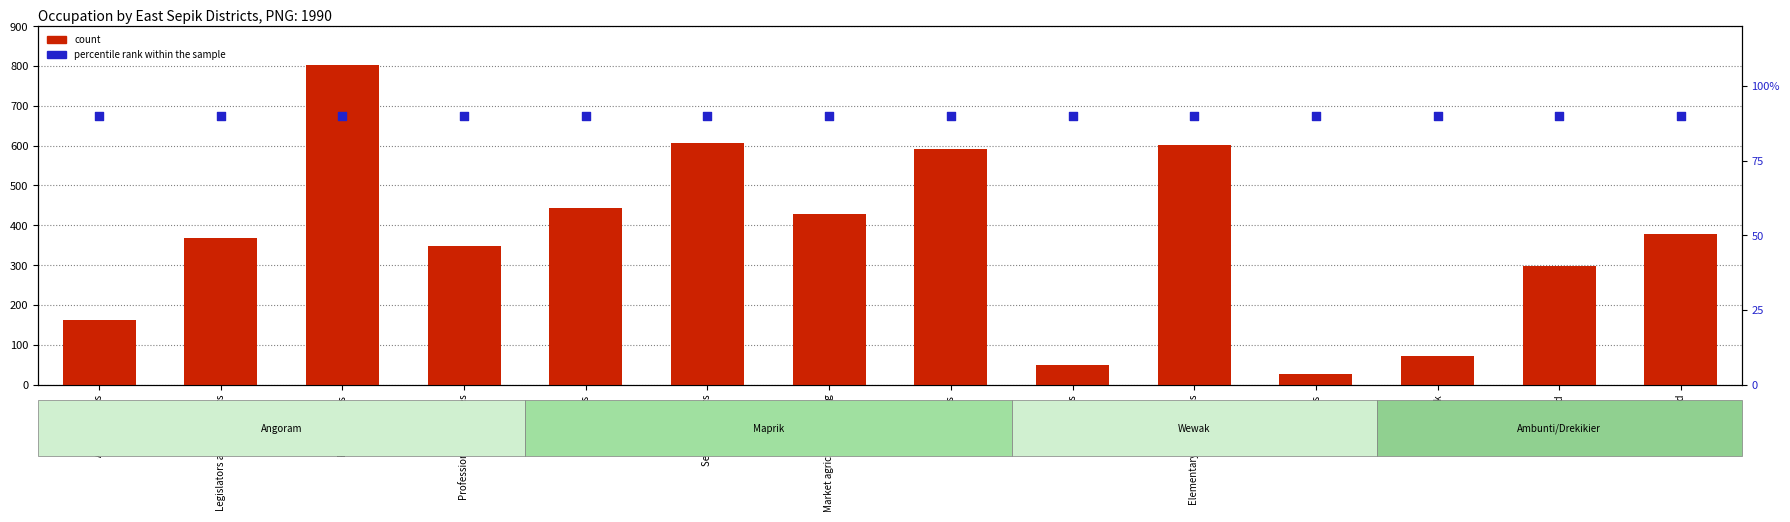

Which series reaches the minimum Y coordinate?

count